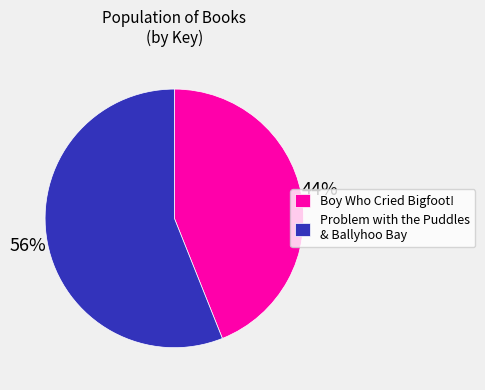

To the nearest percent, what is the difference between the Problem with the Puddles & Ballyhoo Bay and Boy Who Cried Bigfoot! slice percentages?

12%